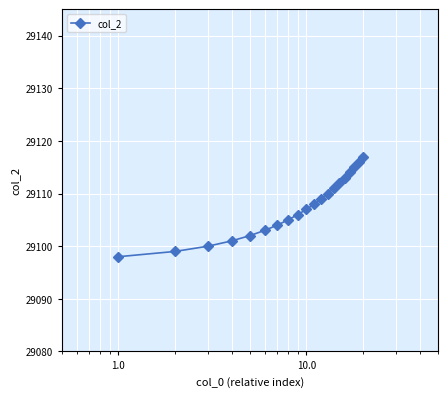

What is the value of the 10th point from the left?

29107